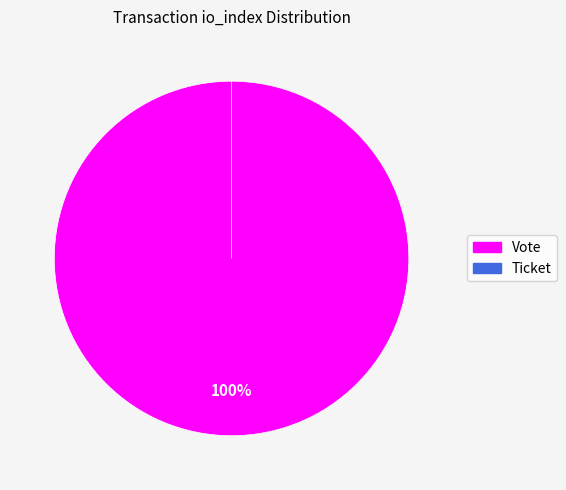

Does Ticket (io_index=0) account for over 50% of the chart?

No